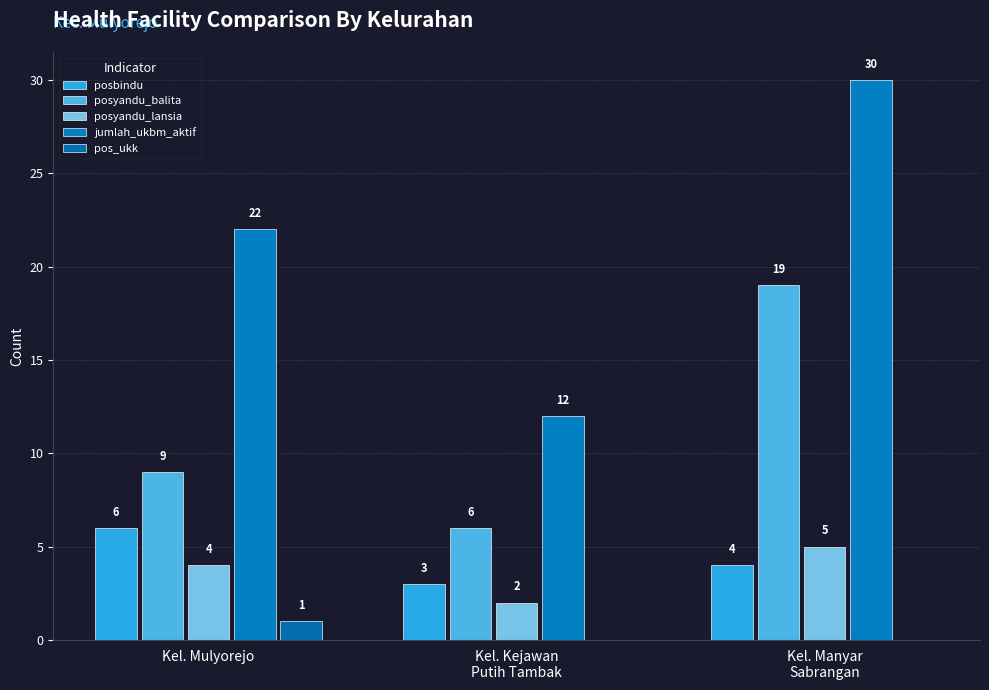

Which series has the widest spread of values?

jumlah_ukbm_aktif